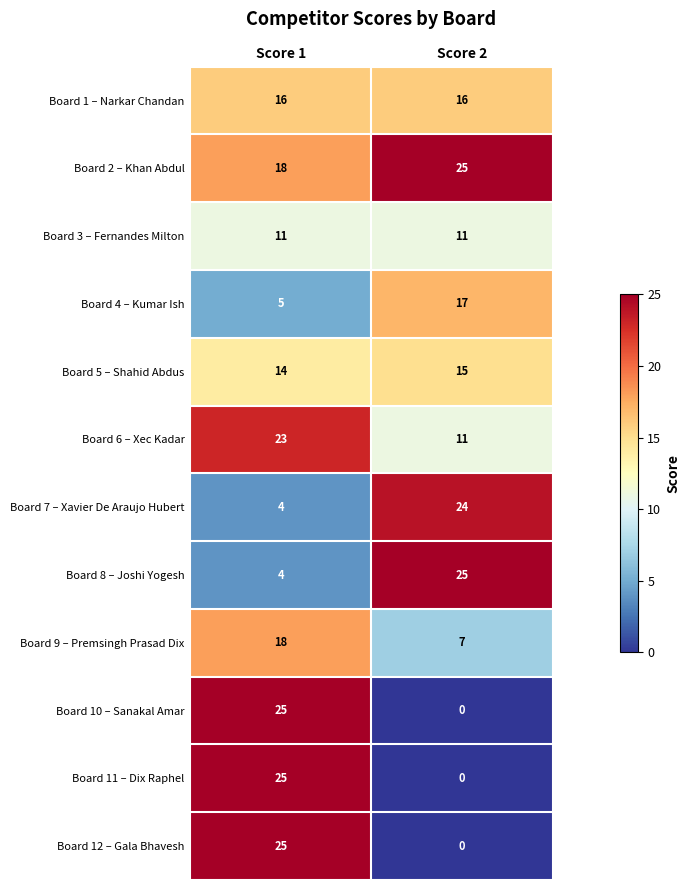

What is the sum of all Board 9 – Premsingh Prasad Dix values?

25